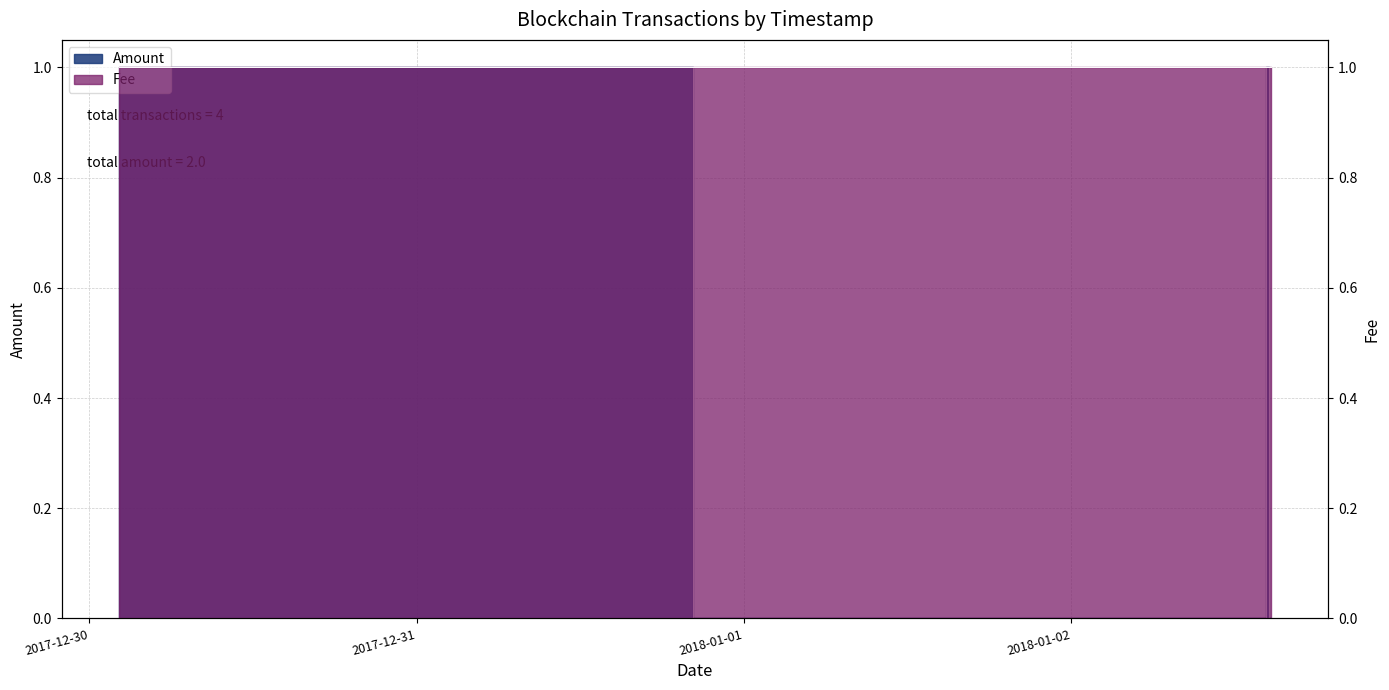

What is the greatest value displayed?

1